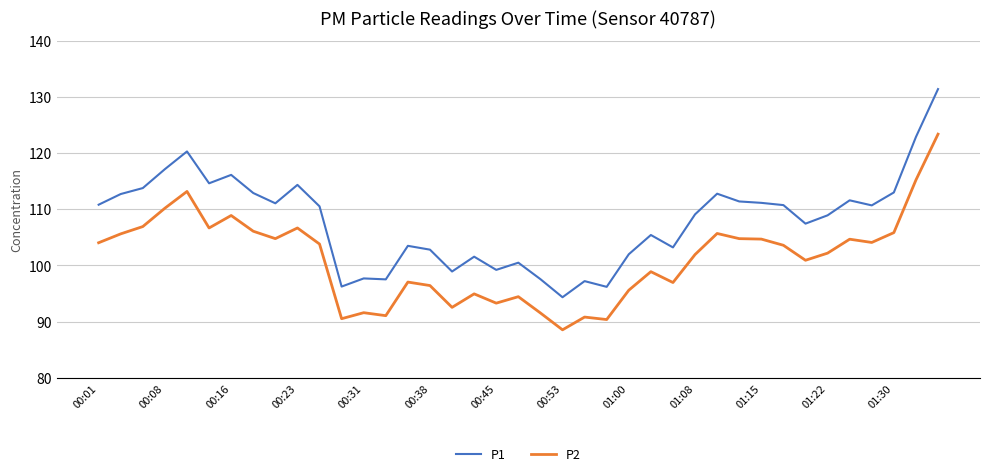

How many series are shown in this chart?

2